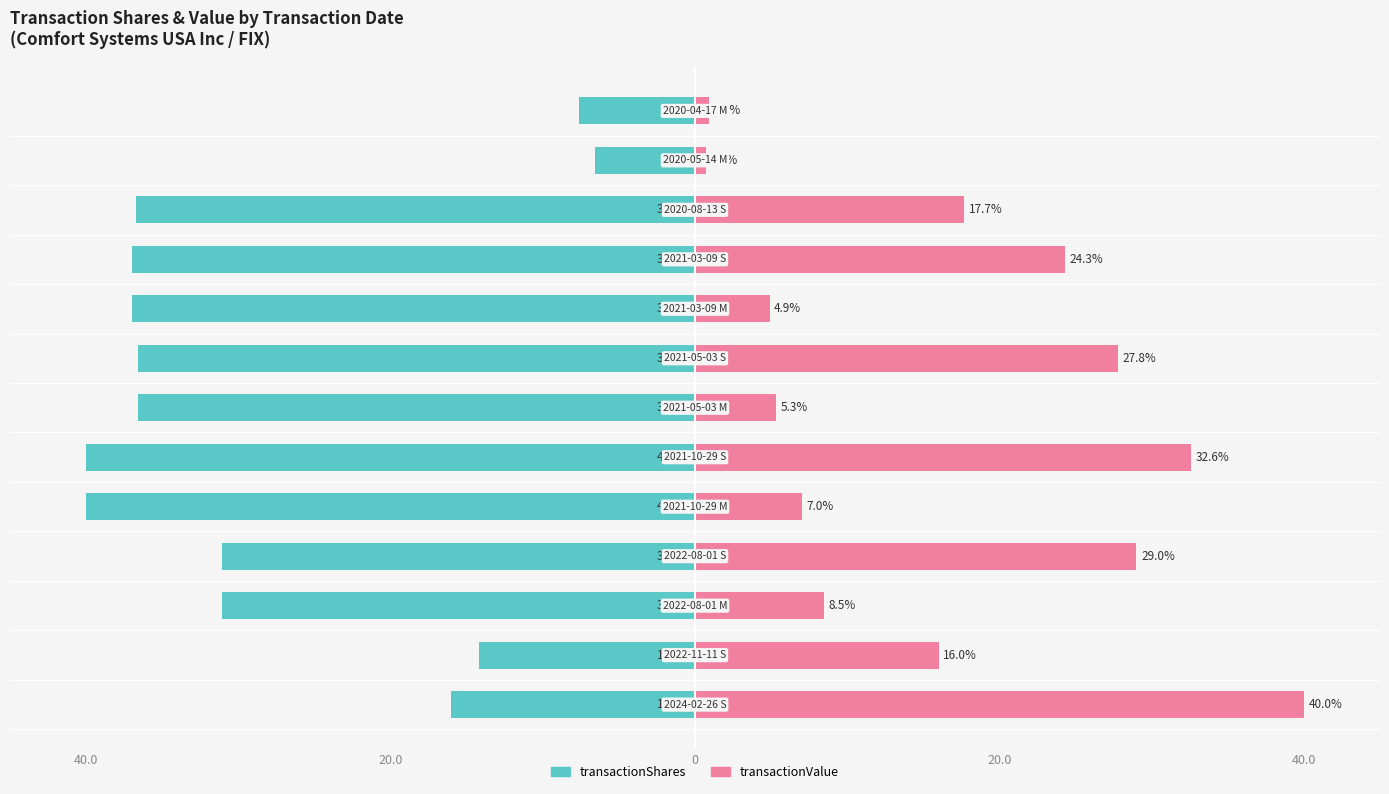

The value of transactionValue at 0 is 8.5. True or false?

True